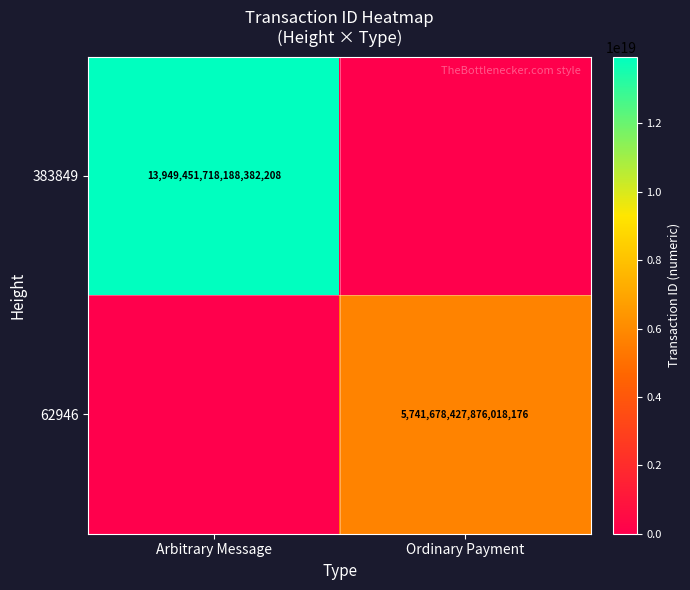

The value of 62946 at Ordinary Payment is 5741678427876018176. True or false?

True